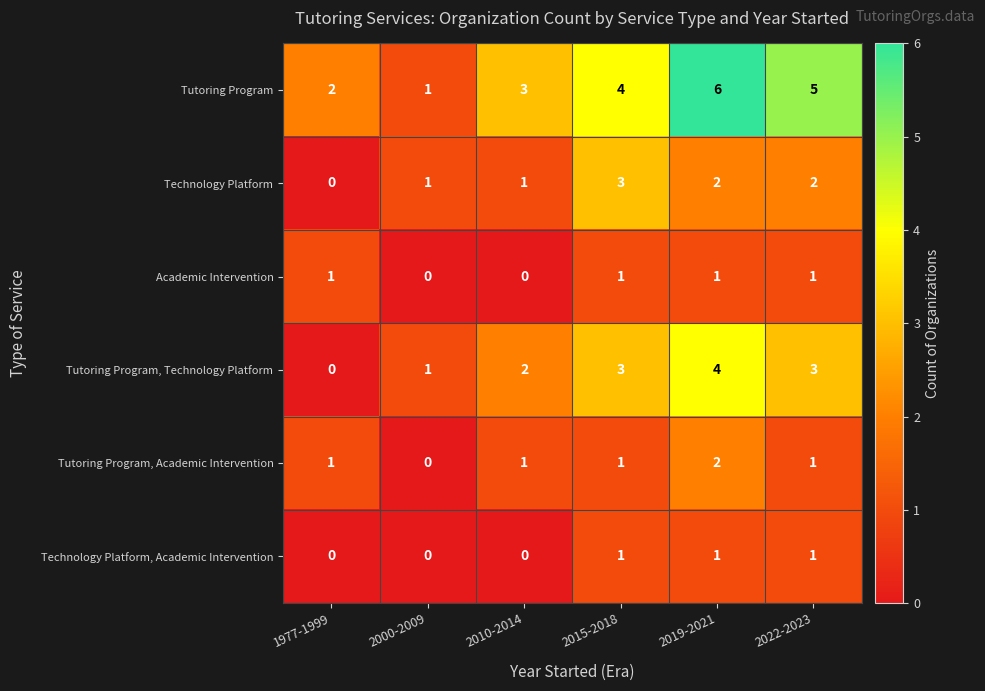

Which series has the largest total across all categories?

Tutoring Program